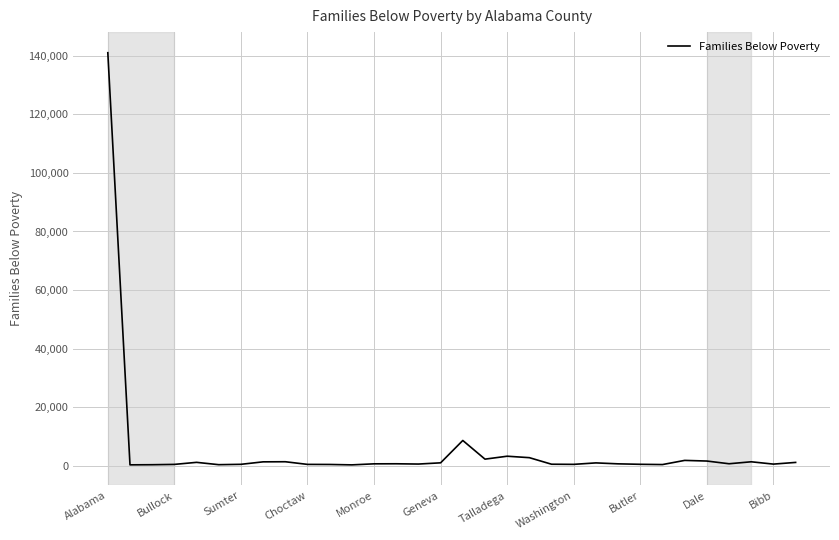

True or false: the data has more than 0 interior local peaks.

True